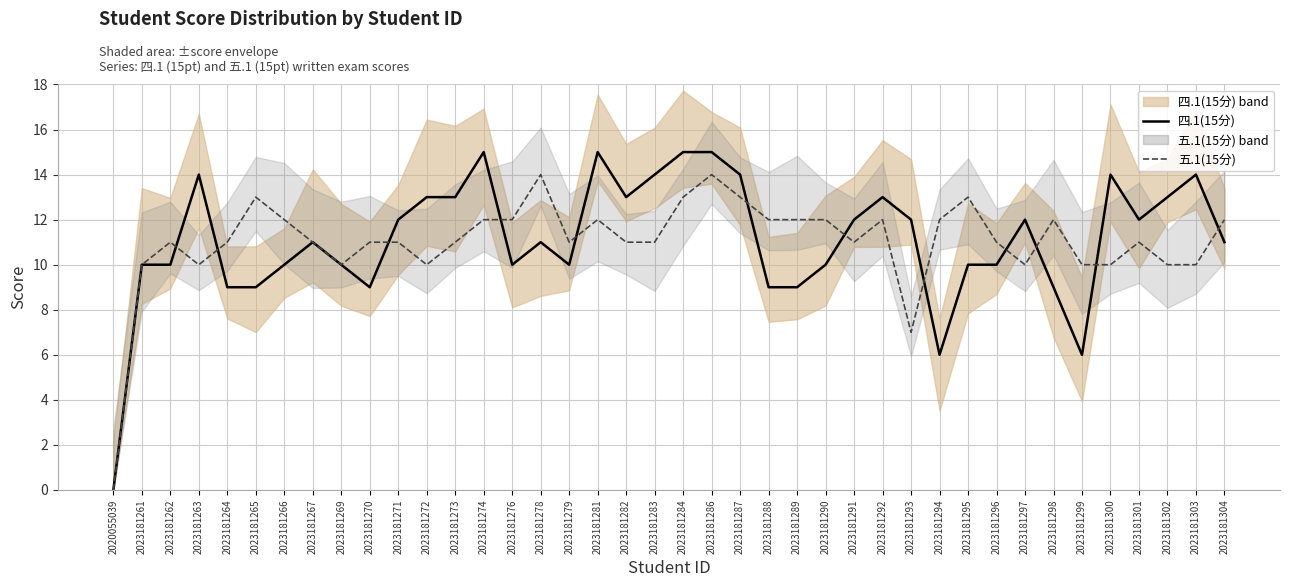

What is the sum of all 四.1(15分) values?

444